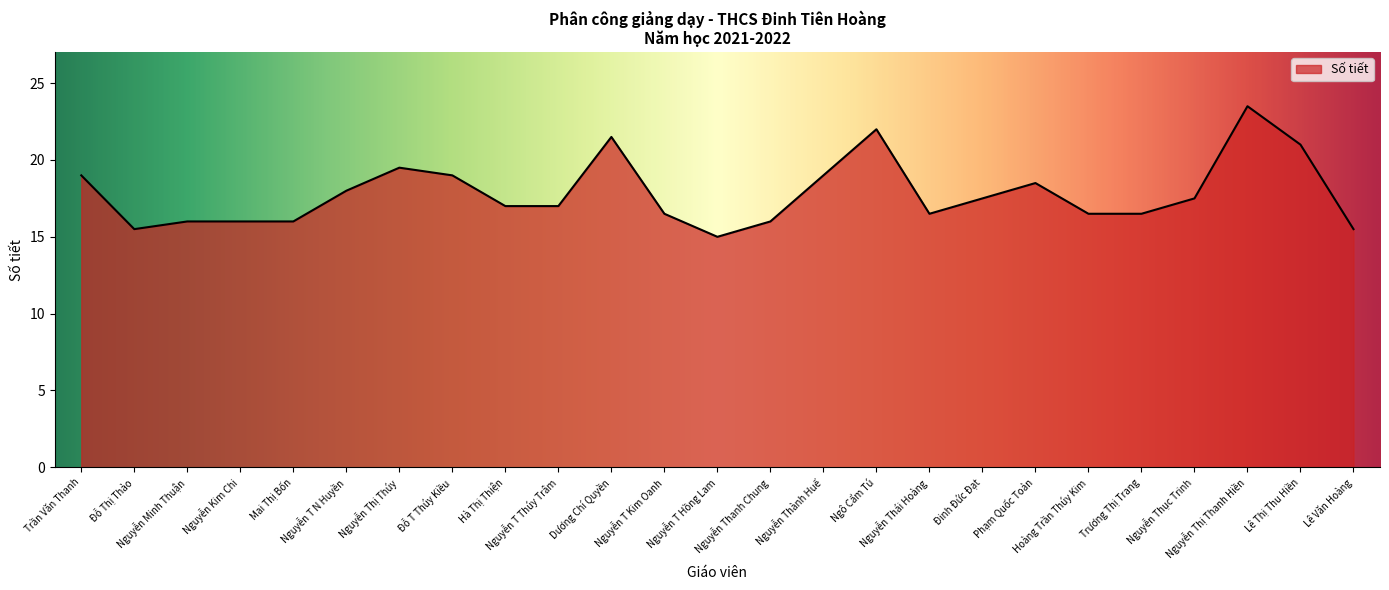

Count the number of data series in this chart.

1